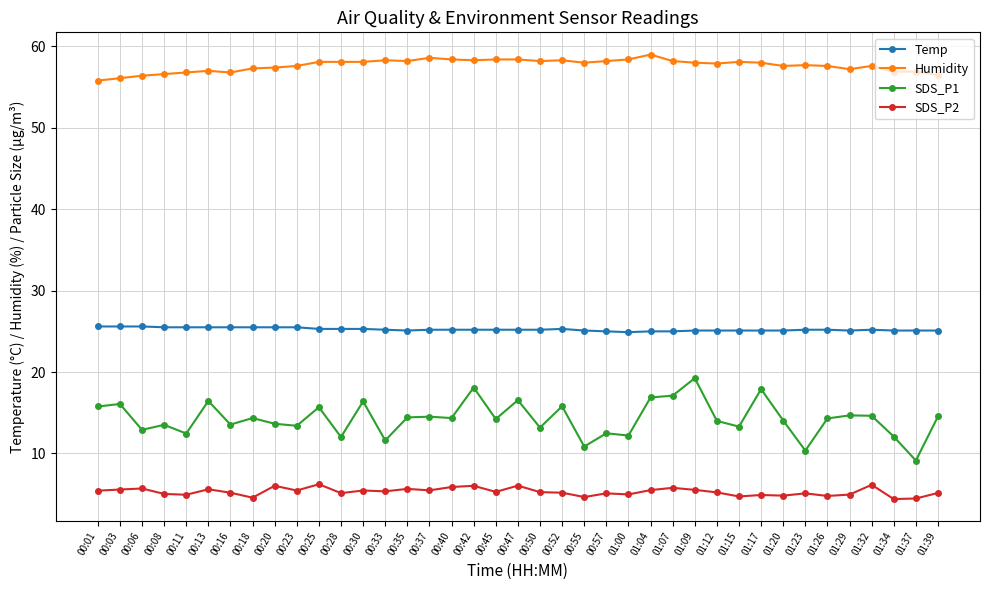

Which series has the largest range (max minus min)?

SDS_P1